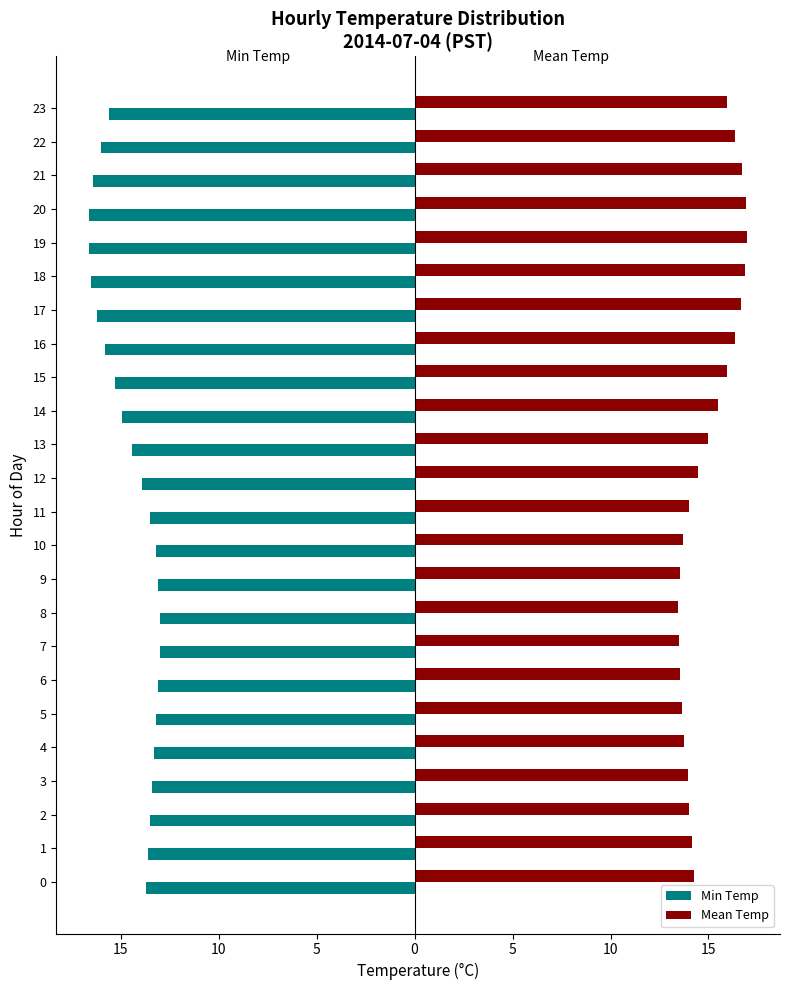

Which series has the largest total across all categories?

Mean Temp